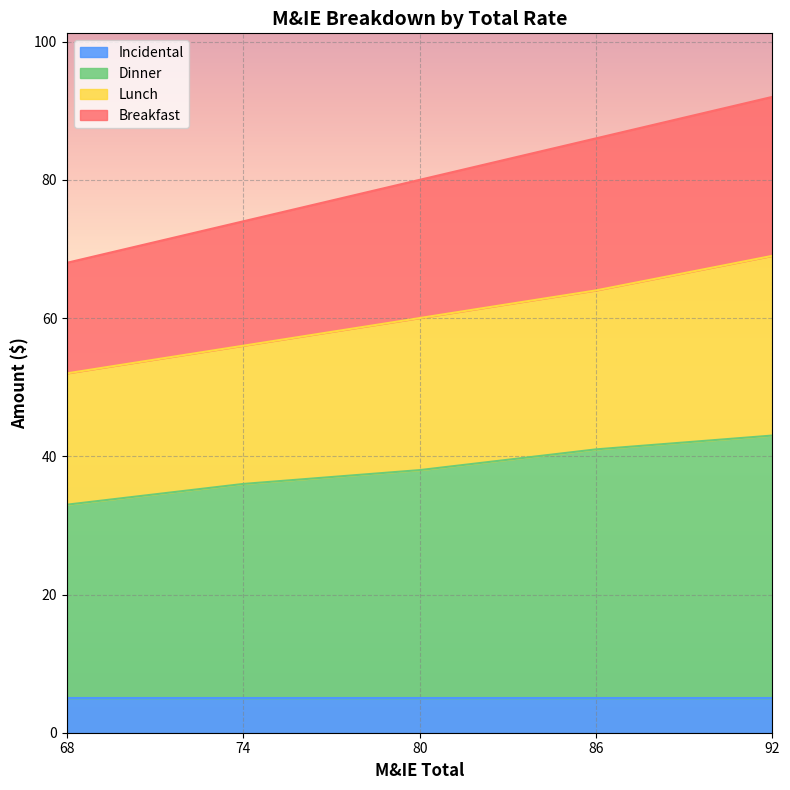

The Incidental series shows 5 at 68. True or false?

True